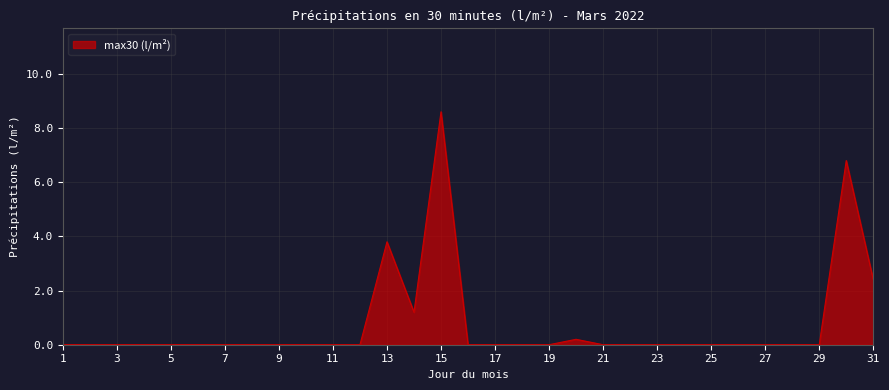

How many lines are shown in the chart?

1